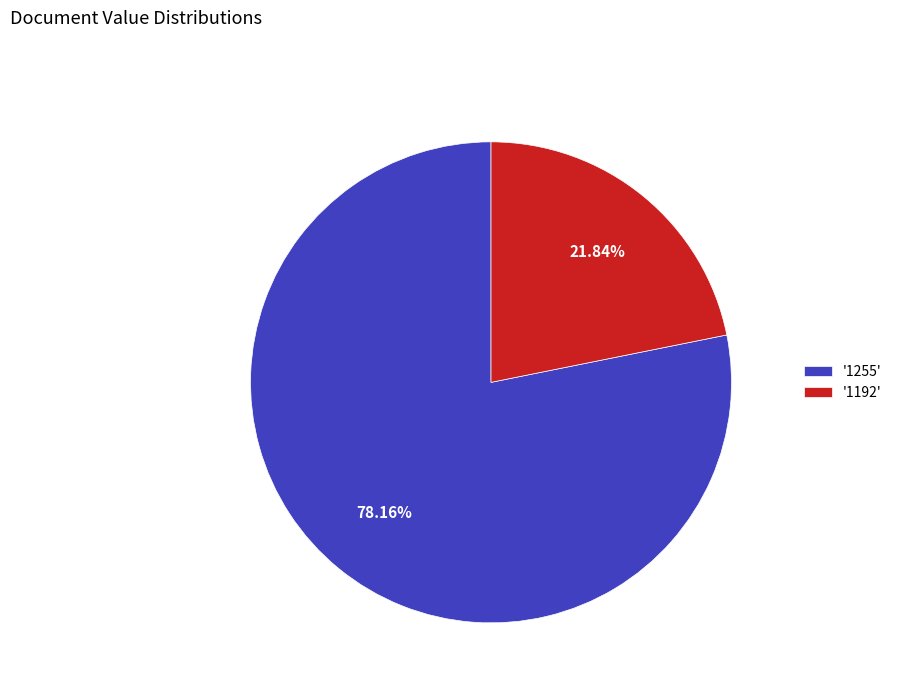

Count the number of slices in the pie.

2